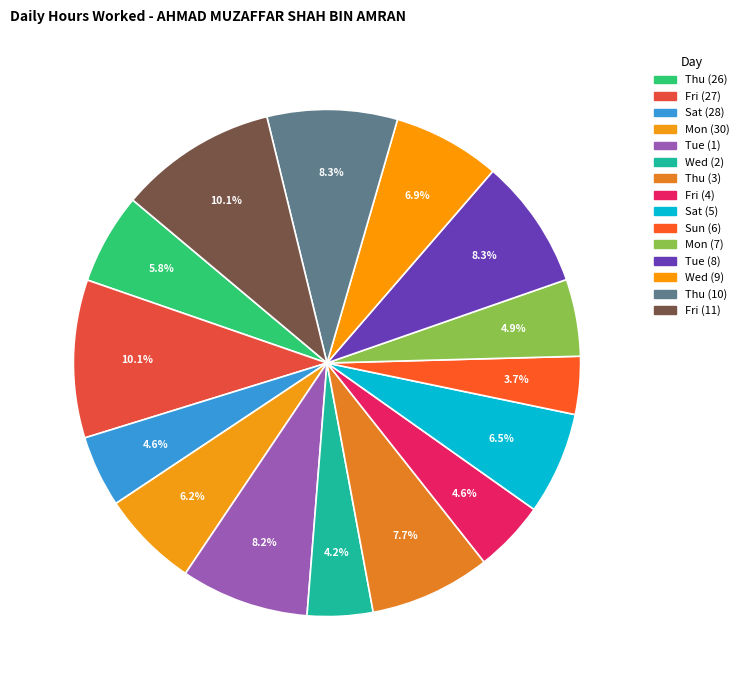

To the nearest percent, what is the difference between the Mon (30) and Wed (2) slice percentages?

2%